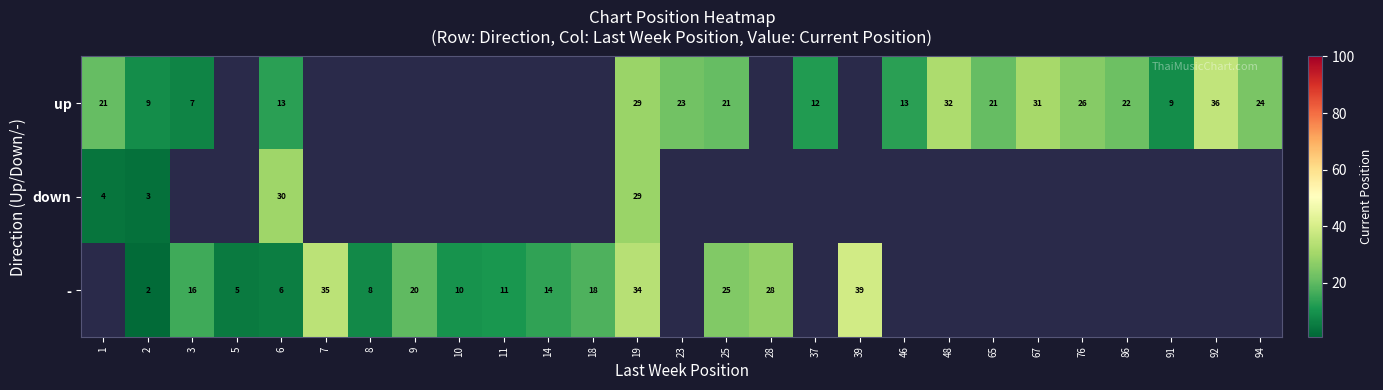

The - series shows 17.1 at 10. True or false?

False